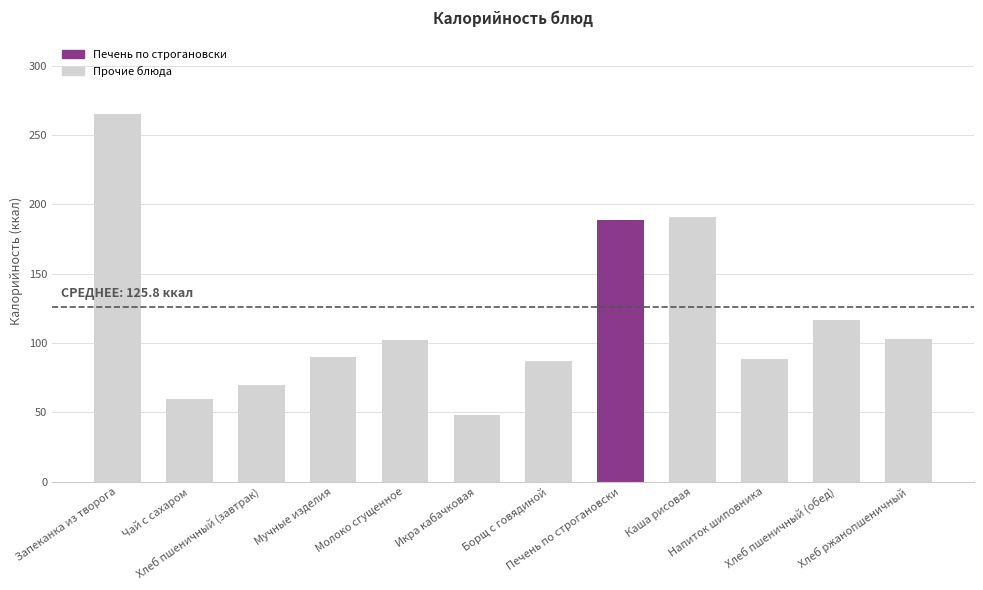

Is it true that the value at Хлеб пшеничный (обед) is 116.5?

True